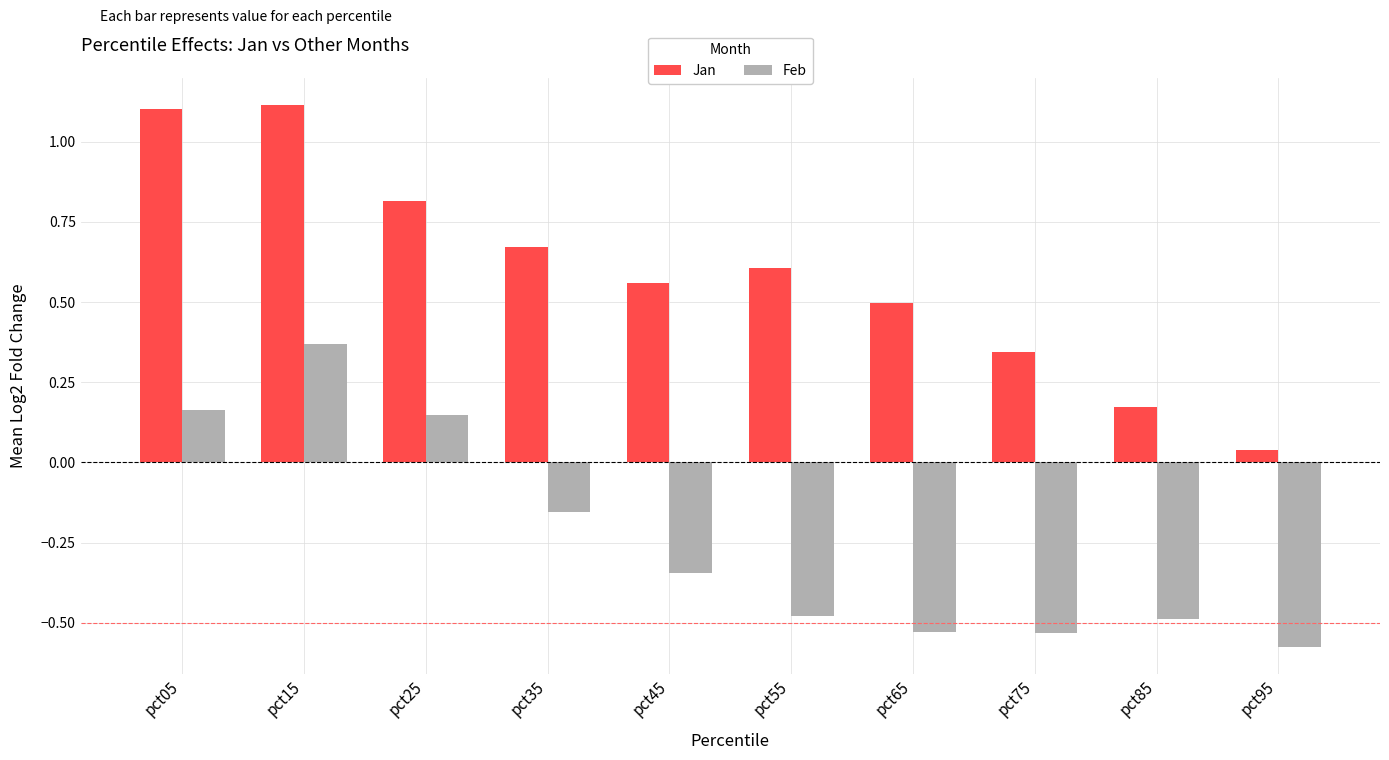

How many bars are there in each group?

2